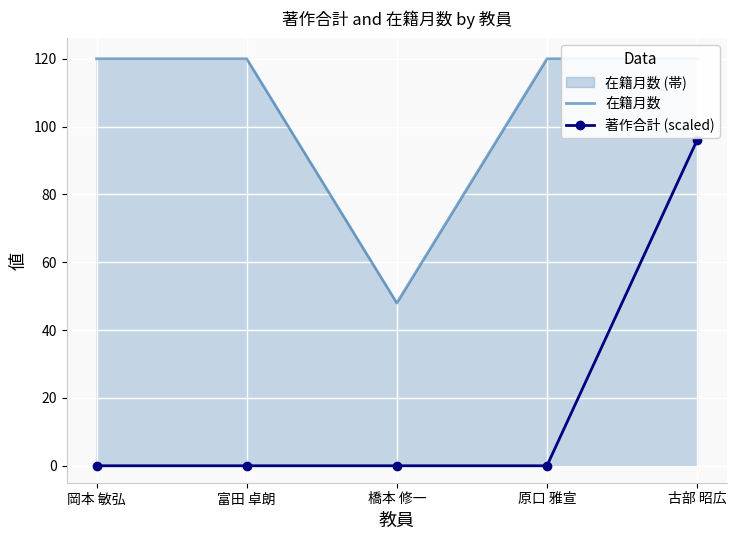

At which label is 在籍月数 closest to 84?

岡本 敏弘